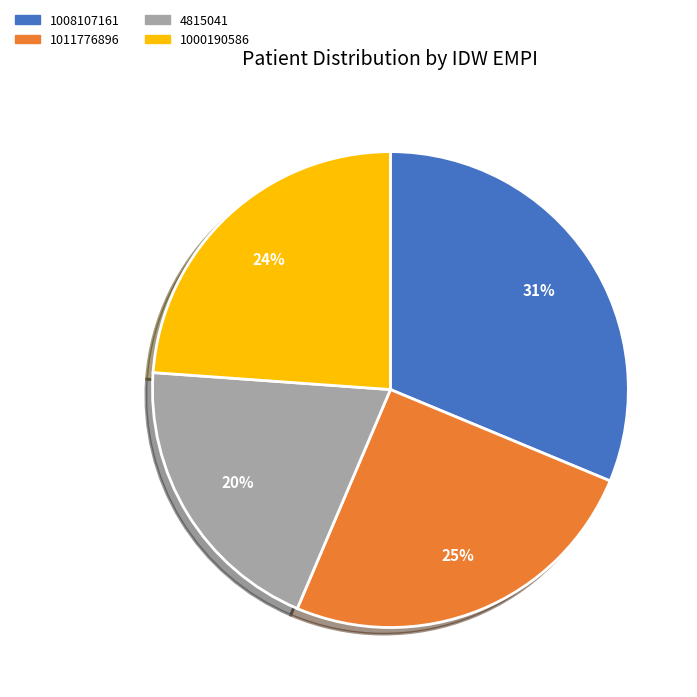

Which category has the smallest portion of the pie?

4815041